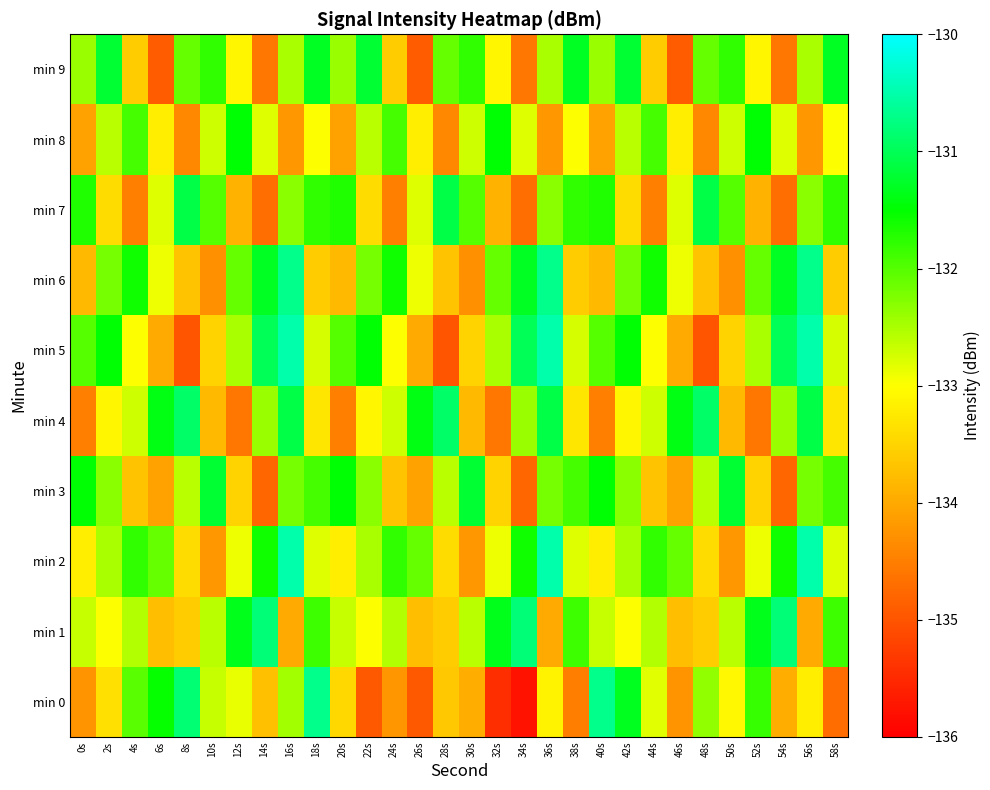

Count the number of data series in this chart.

10